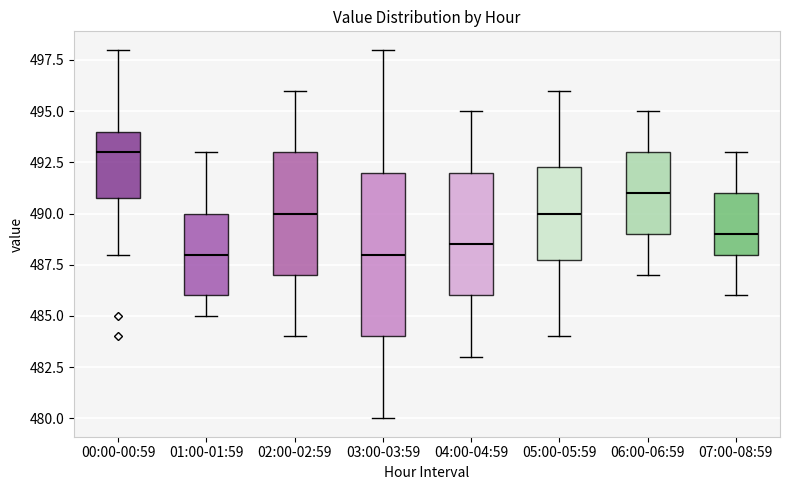

Reading left to right, read every box against the y-axis: the position of its median line, the range the box covers, and the ends of its whiskers. The values are not printed on the chart, so give them approximately, as read against the axis.

00:00-00:59: median 493.0, box 491.0 to 494.0, whiskers 488.0 to 498.0
01:00-01:59: median 488.0, box 486.0 to 490.0, whiskers 485.0 to 493.0
02:00-02:59: median 490.0, box 487.0 to 493.0, whiskers 484.0 to 496.0
03:00-03:59: median 488.0, box 484.0 to 492.0, whiskers 480.0 to 498.0
04:00-04:59: median 488.5, box 486.0 to 492.0, whiskers 483.0 to 495.0
05:00-05:59: median 490.0, box 488.0 to 492.5, whiskers 484.0 to 496.0
06:00-06:59: median 491.0, box 489.0 to 493.0, whiskers 487.0 to 495.0
07:00-08:59: median 489.0, box 488.0 to 491.0, whiskers 486.0 to 493.0